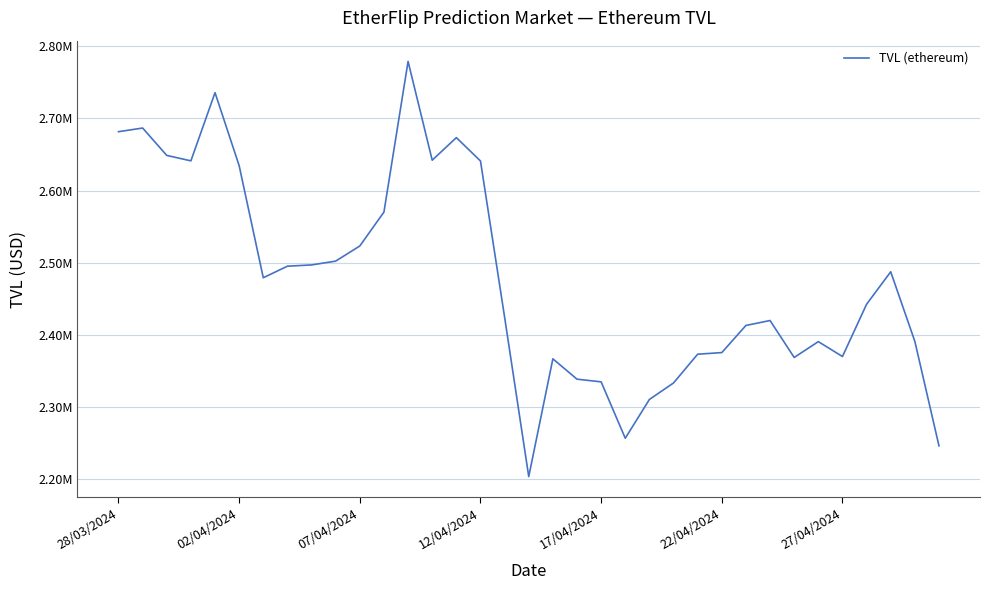

Is this an area chart (filled region under the line)?

No